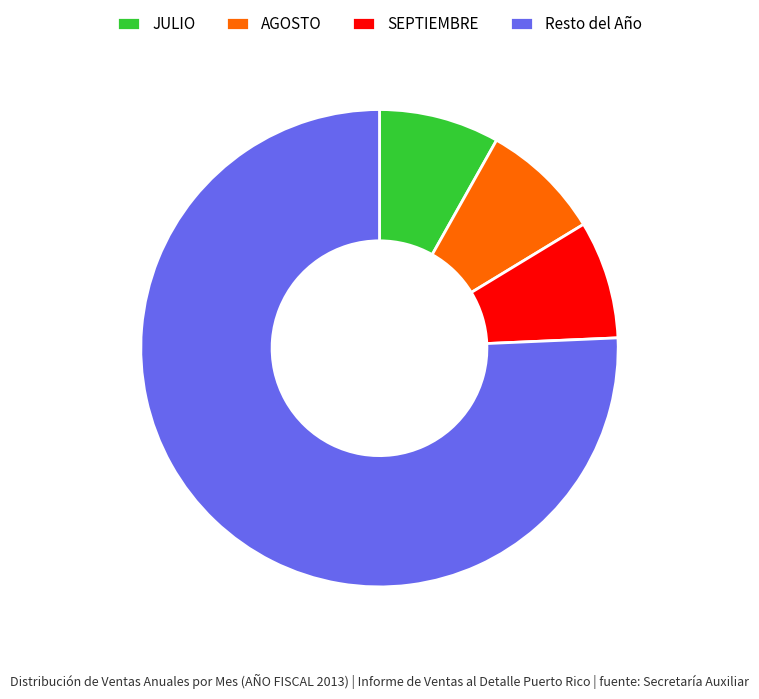

The AGOSTO slice represents 1% of the pie. True or false?

False